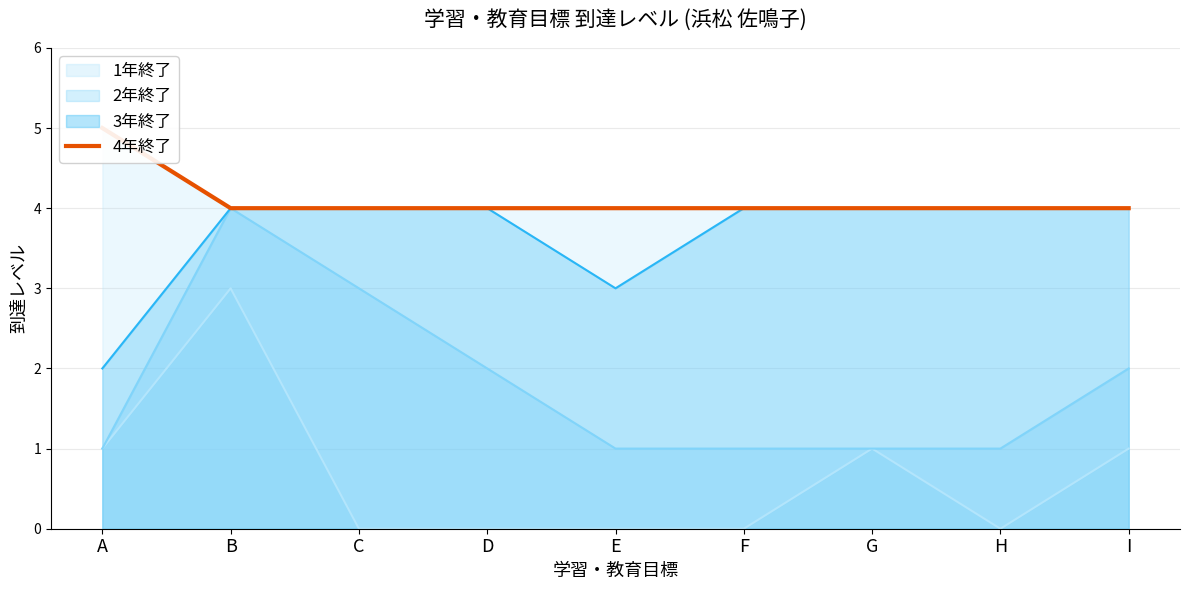

What is the difference between the maximum and minimum values?

1